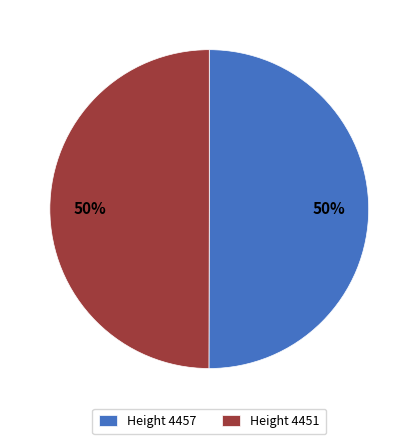

What percentage is the Height 4457 slice, to the nearest percent?

50%